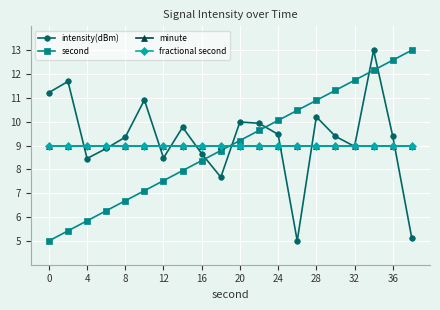

Reading left to right, list all the values displayed in this chart.

intensity(dBm): 11.2	11.7	8.5	8.9	9.4	10.9	8.5	9.8	8.7	7.7	10.0	9.9	9.5	5.0	10.2	9.4	9.0	13.0	9.4	5.1
second: 5.0	5.4	5.8	6.3	6.7	7.1	7.5	7.9	8.4	8.8	9.2	9.6	10.1	10.5	10.9	11.3	11.7	12.2	12.6	13.0
minute: 9.0	9.0	9.0	9.0	9.0	9.0	9.0	9.0	9.0	9.0	9.0	9.0	9.0	9.0	9.0	9.0	9.0	9.0	9.0	9.0
fractional second: 9.0	9.0	9.0	9.0	9.0	9.0	9.0	9.0	9.0	9.0	9.0	9.0	9.0	9.0	9.0	9.0	9.0	9.0	9.0	9.0